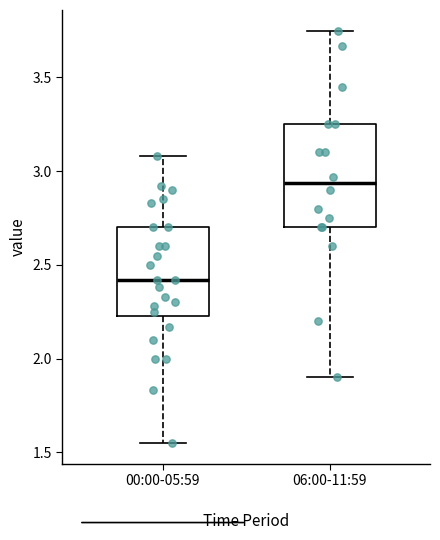

Reading left to right, read every box against the y-axis: the position of its median line, the range the box covers, and the ends of its whiskers. The values are not printed on the chart, so give them approximately, as read against the axis.

00:00-05:59: median 2.40, box 2.25 to 2.70, whiskers 1.55 to 3.10
06:00-11:59: median 2.95, box 2.70 to 3.25, whiskers 1.90 to 3.75